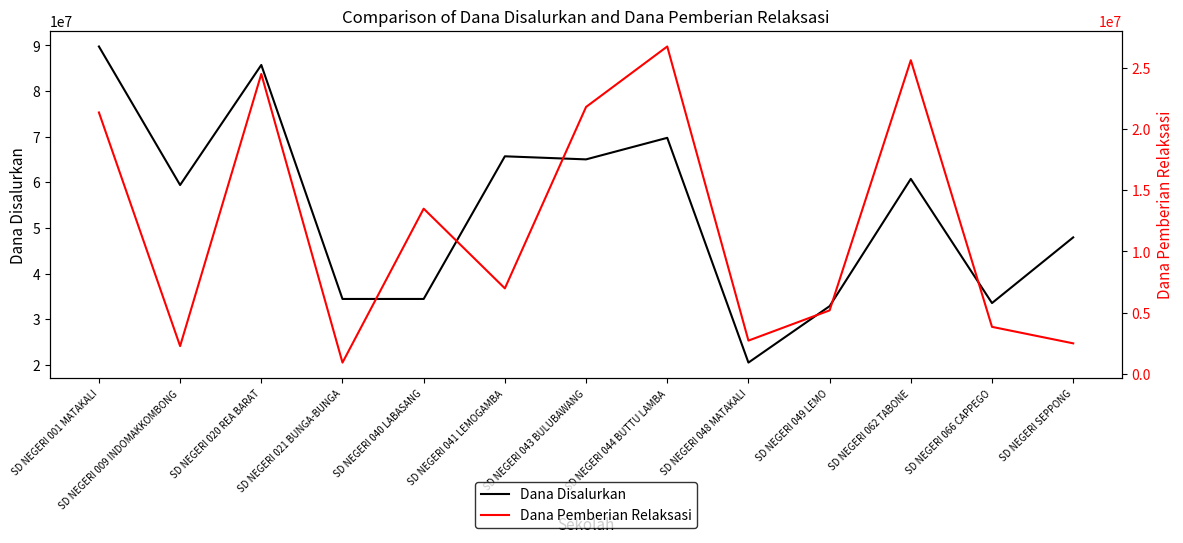

What is the label of the 12th point from the right?

SD NEGERI 009 INDOMAKKOMBONG